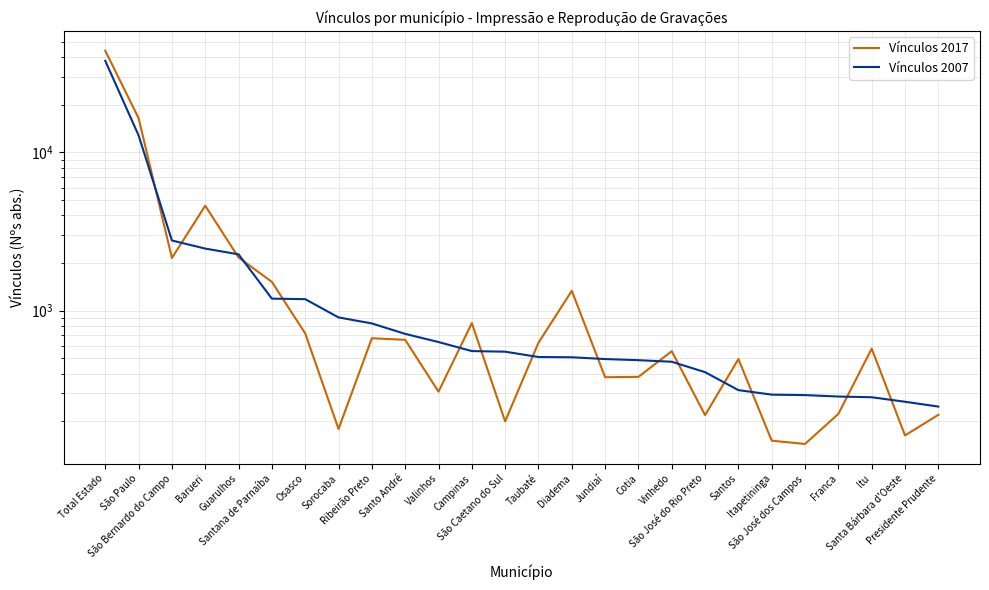

Which series changed the most between Osasco and São Caetano do Sul?

Vínculos 2007